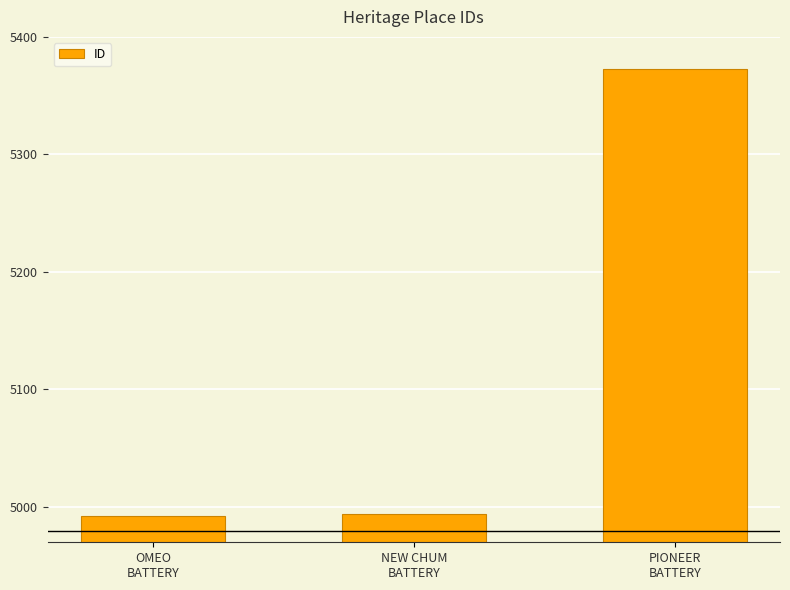

Count the number of categories in the chart.

3